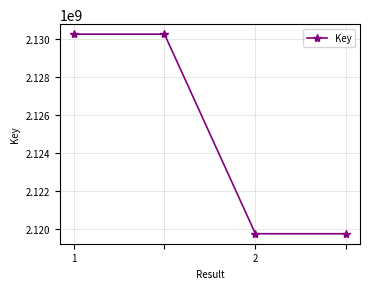

What is the greatest value displayed?

2130254825